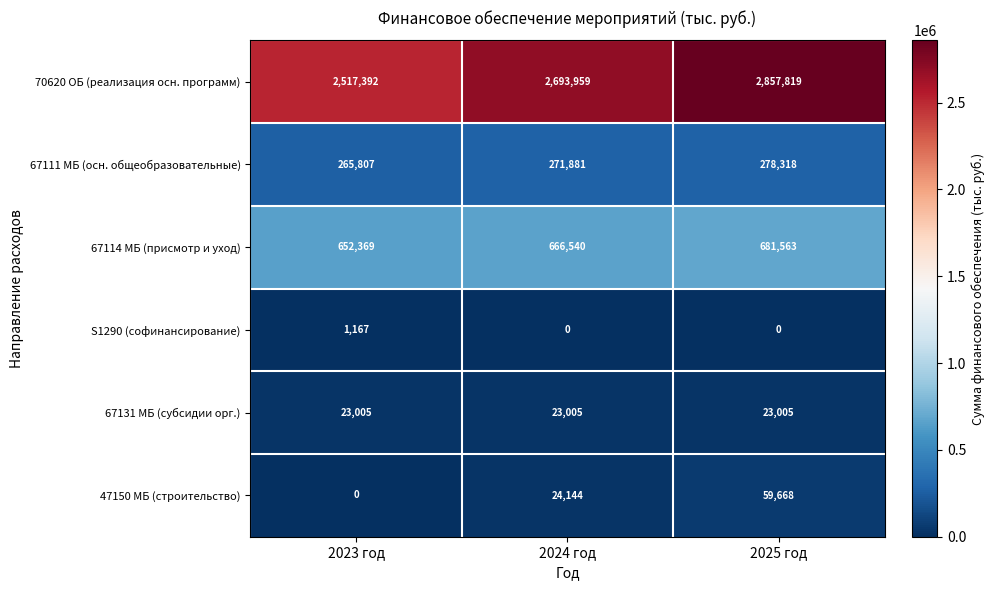

The value of S1290 (софинансирование) at 2025 год is -752. True or false?

False